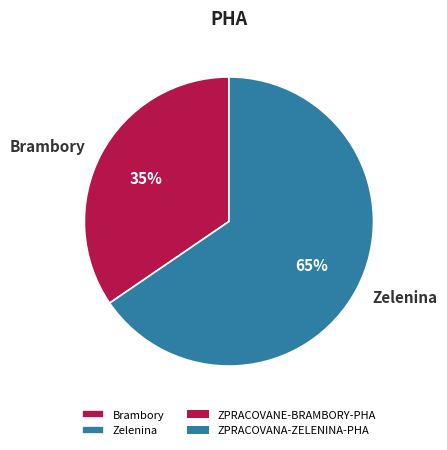

What is the largest slice in the pie chart?

Zelenina